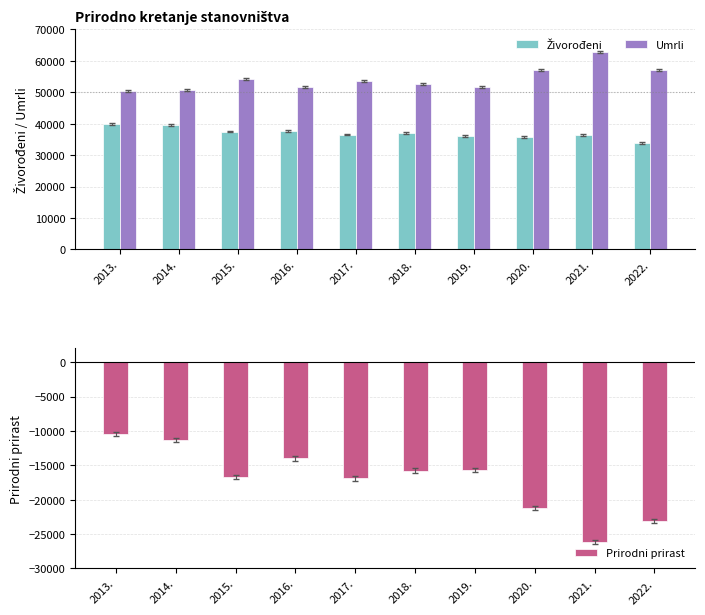

At how many categories does at least one series exceed 12772?

10